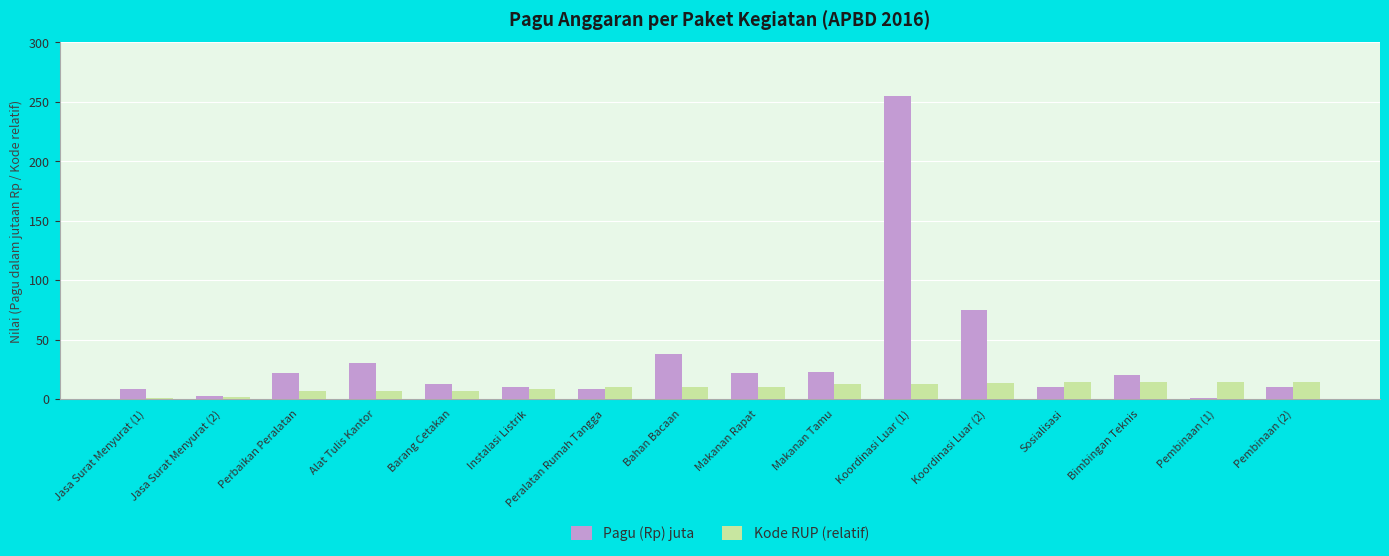

Which category has the highest value across all series?

Koordinasi Luar (1)